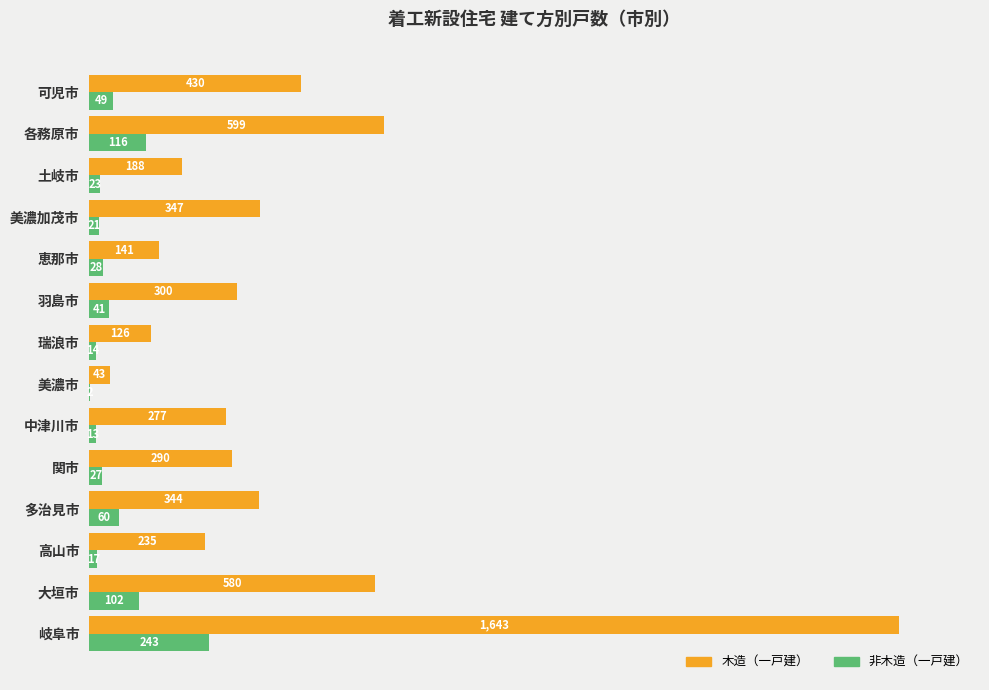

Count the number of data series in this chart.

2